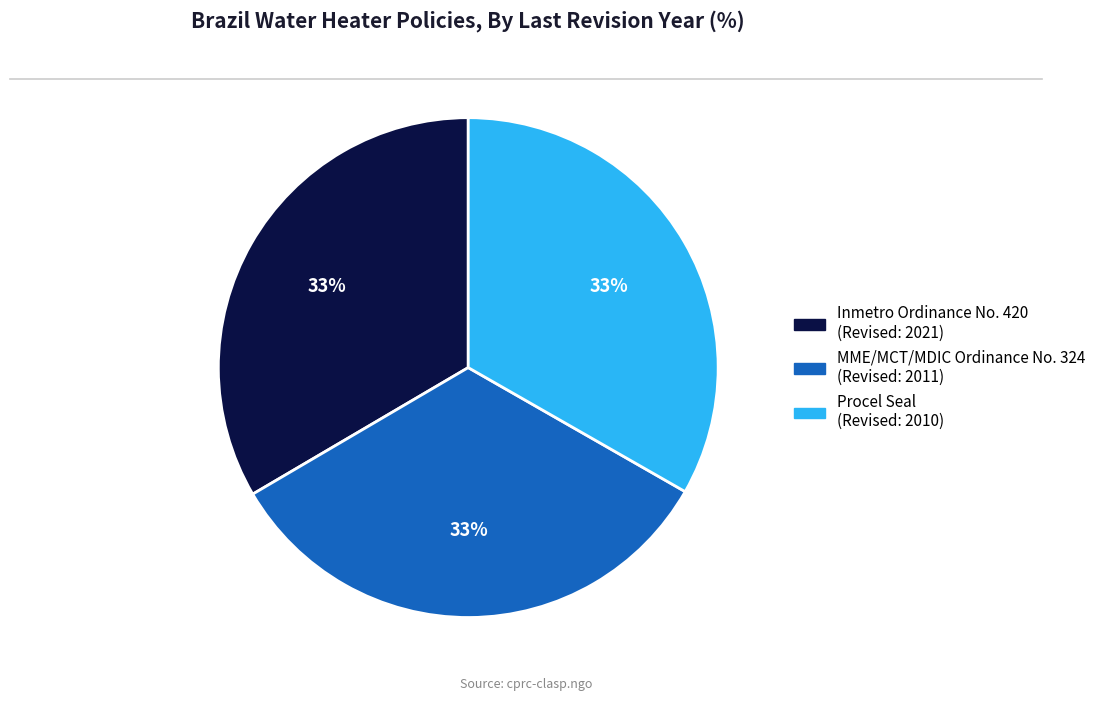

Is there any slice that represents more than half of the pie?

No